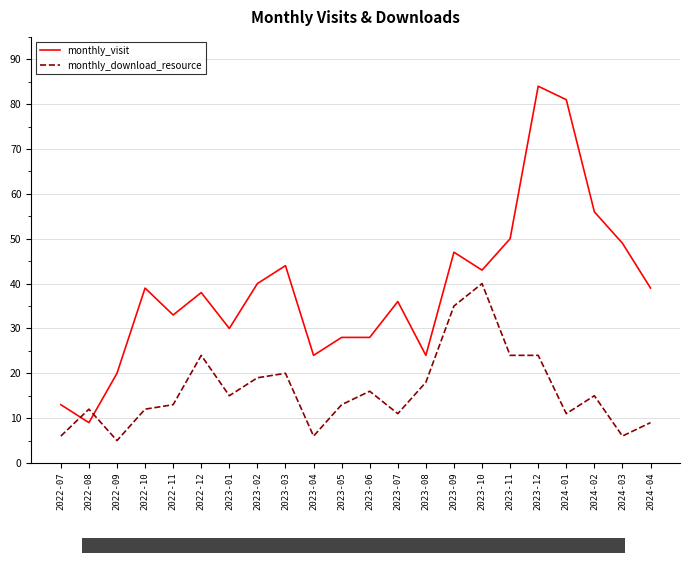

Is it true that monthly_download_resource equals 28 at 2023-10?

False